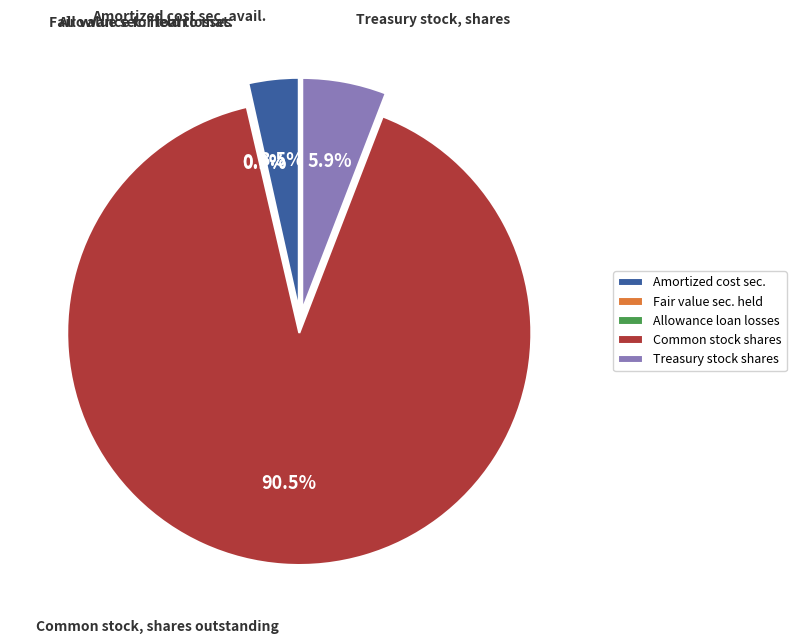

Is it true that Common stock, shares outstanding is 91% of the pie?

True